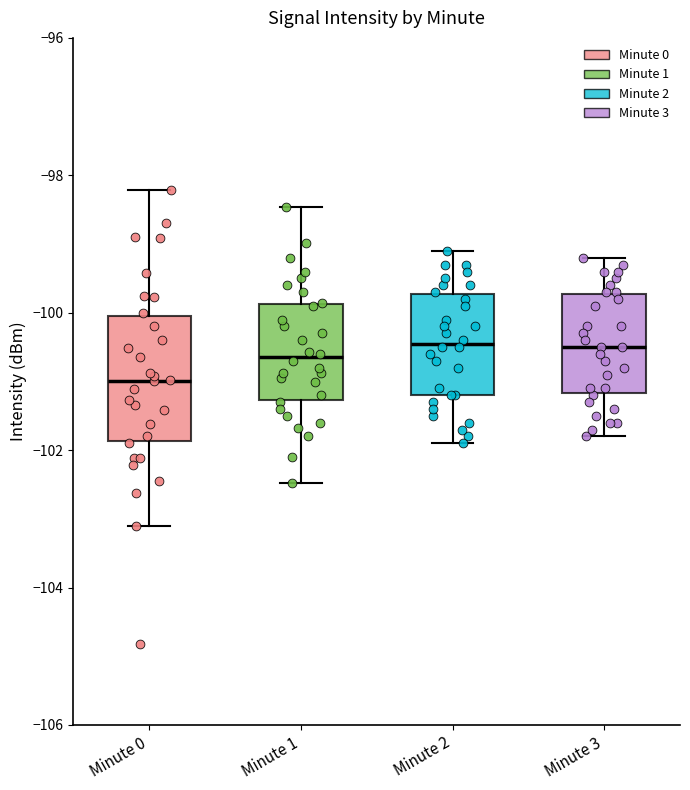

Reading left to right, read every box against the y-axis: the position of its median line, the range the box covers, and the ends of its whiskers. The values are not printed on the chart, so give them approximately, as read against the axis.

Minute 0: median -101.0, box -101.8 to -100.0, whiskers -103.0 to -98.2
Minute 1: median -100.6, box -101.2 to -99.8, whiskers -102.4 to -98.4
Minute 2: median -100.4, box -101.2 to -99.8, whiskers -101.8 to -99.0
Minute 3: median -100.4, box -101.2 to -99.8, whiskers -101.8 to -99.2